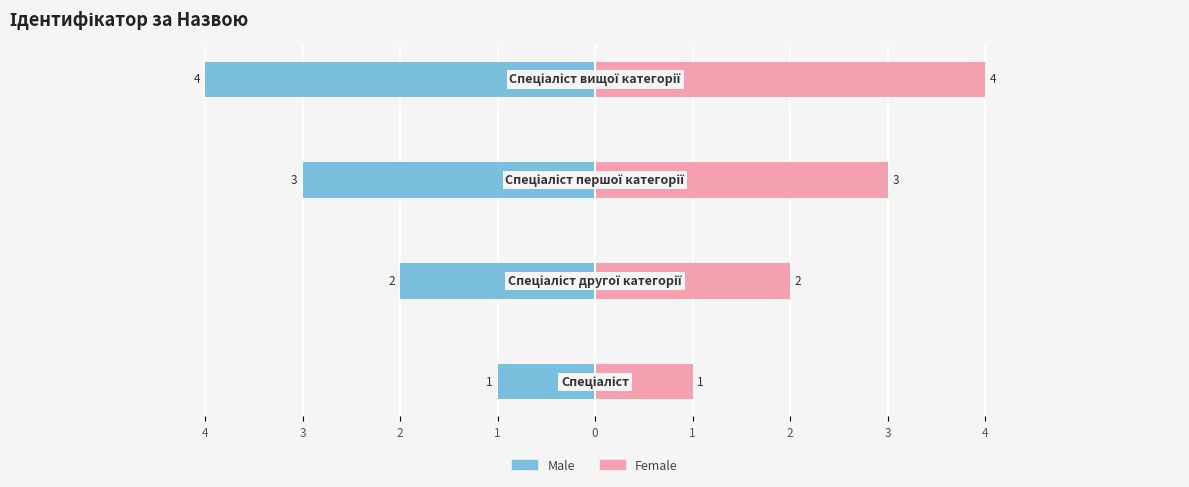

Which series has the largest range (max minus min)?

Male